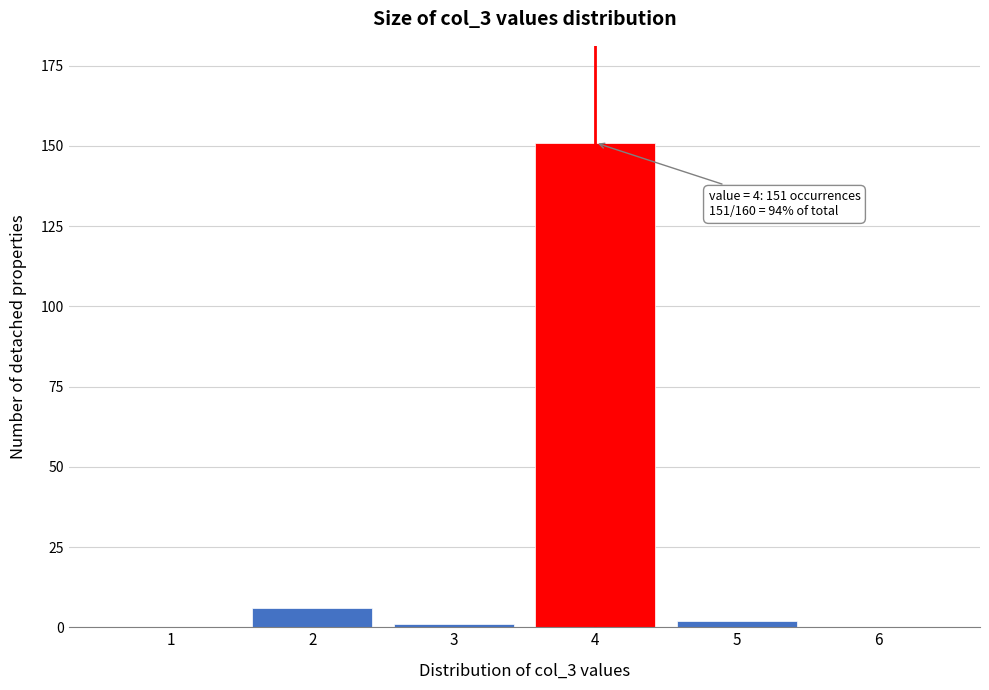

Reading right to left, what are all the values shown in this chart?

6=0	5=2	4=151	3=1	2=6	1=0